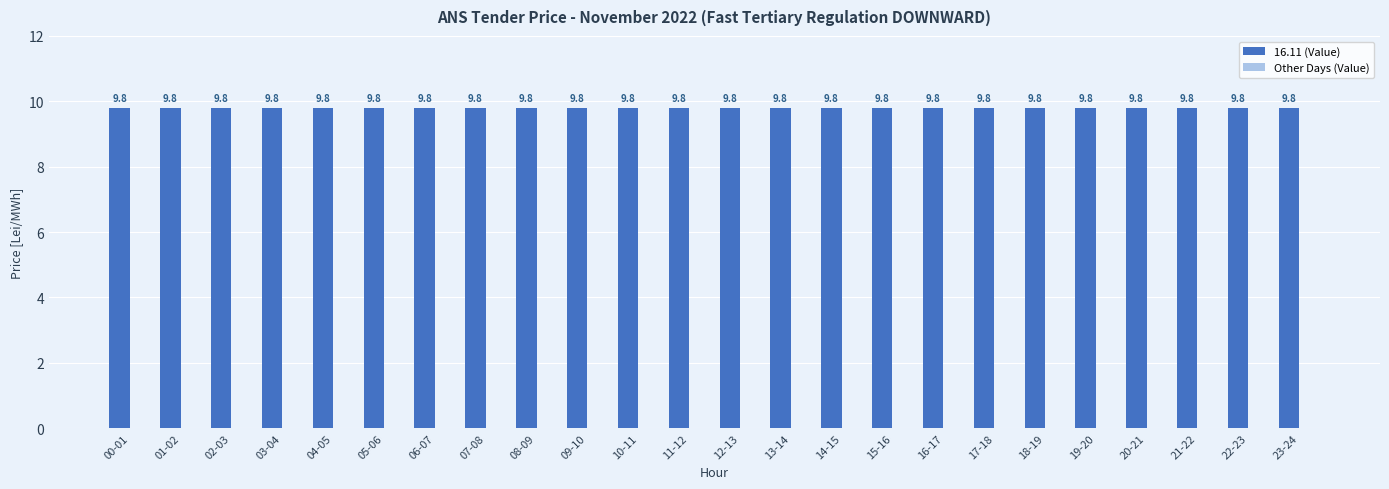

Read the 16.11 (Value) value at 04-05.

9.8